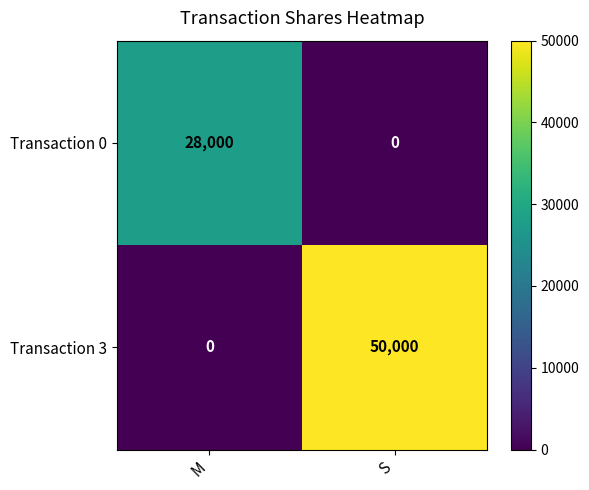

At S, list the series in order from smallest to largest.

Transaction 0, Transaction 3